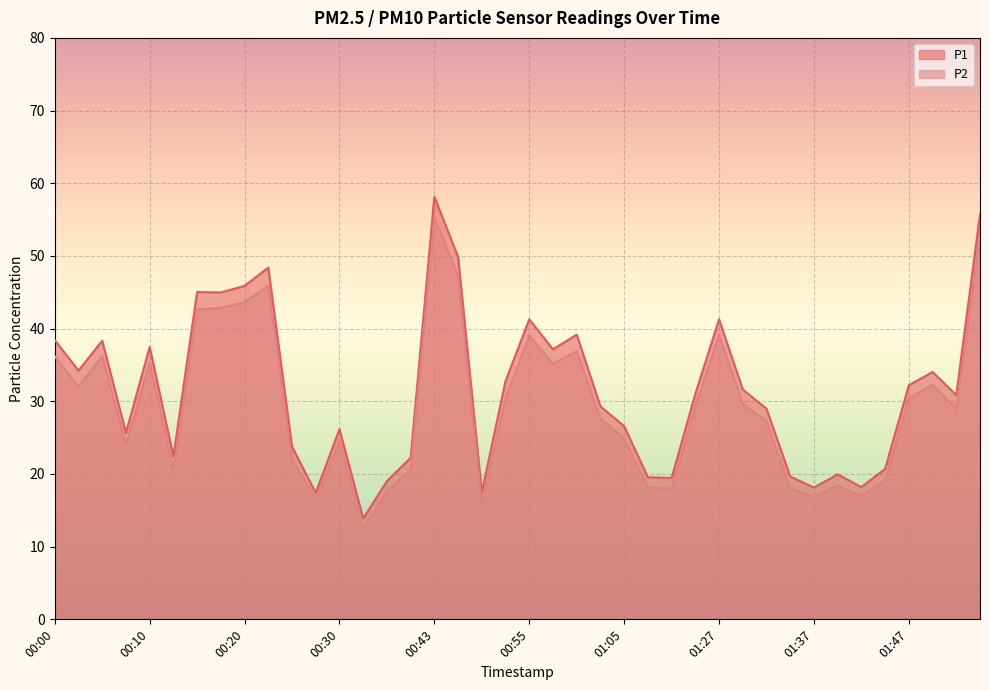

Does the chart display data point markers on the line(s)?

No